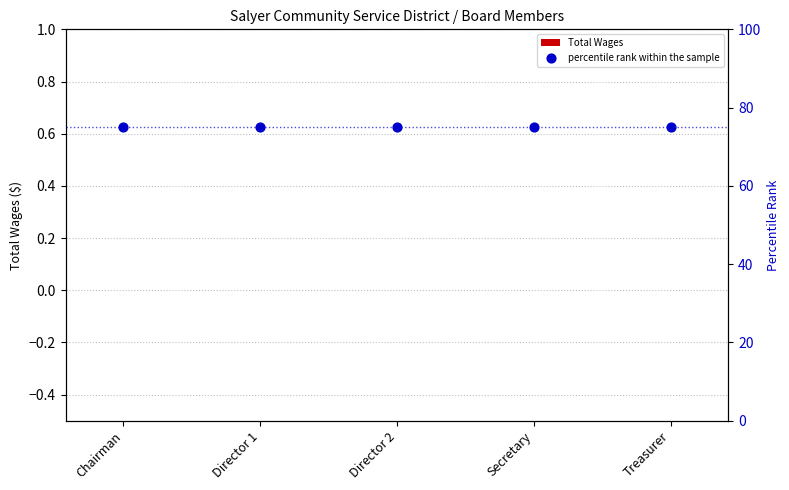

At which category is the sum across all series the highest?

Chairman